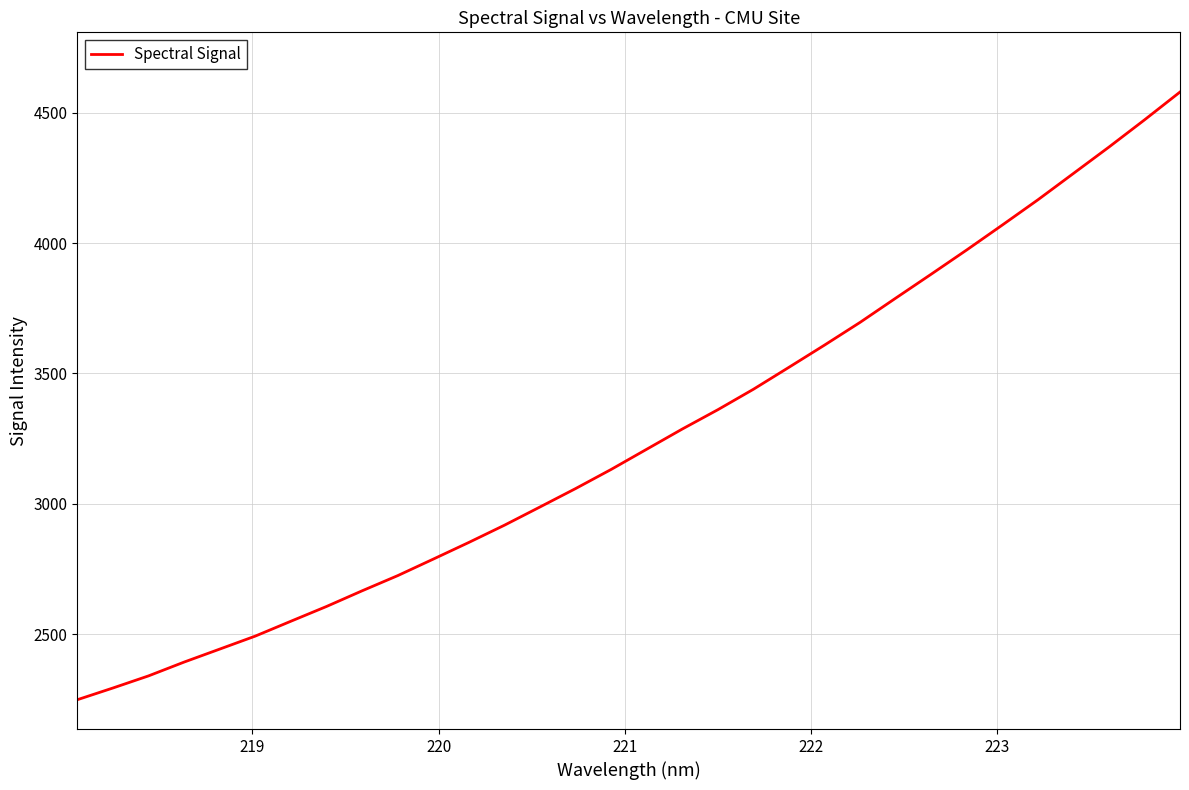

What is the maximum value shown in the chart?

4579.8